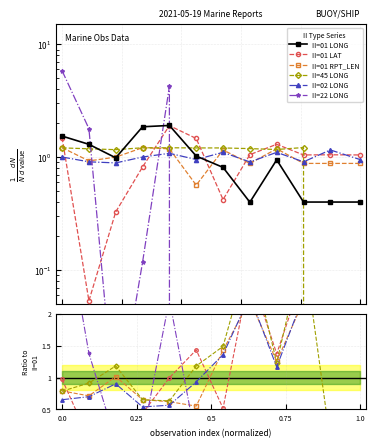

Is the value of II=22 LONG at 9 greater than the value of II=01 LONG at 5?

No